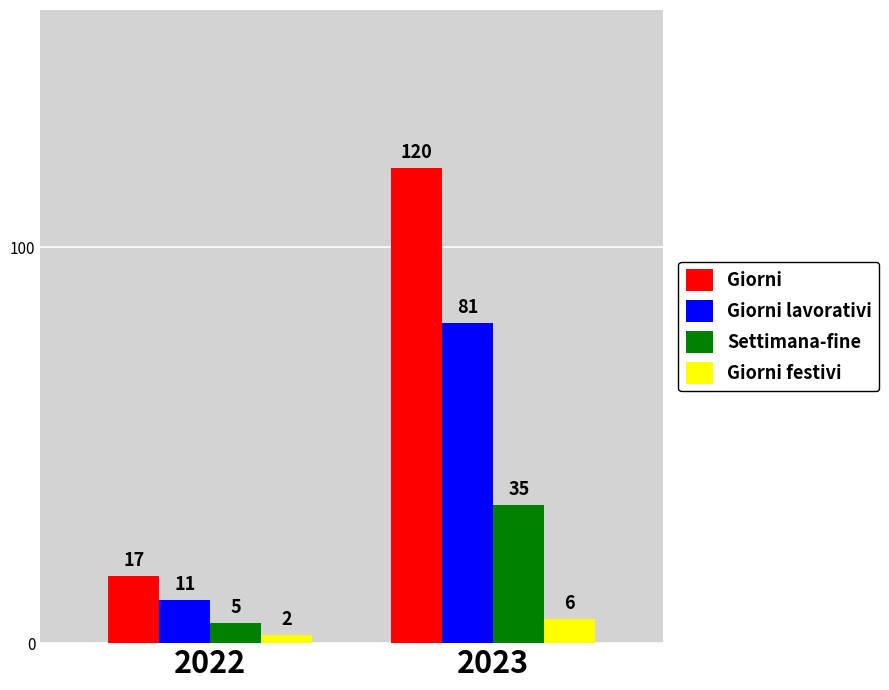

Rank the series at 2023 from highest to lowest value.

Giorni, Giorni lavorativi, Settimana-fine, Giorni festivi